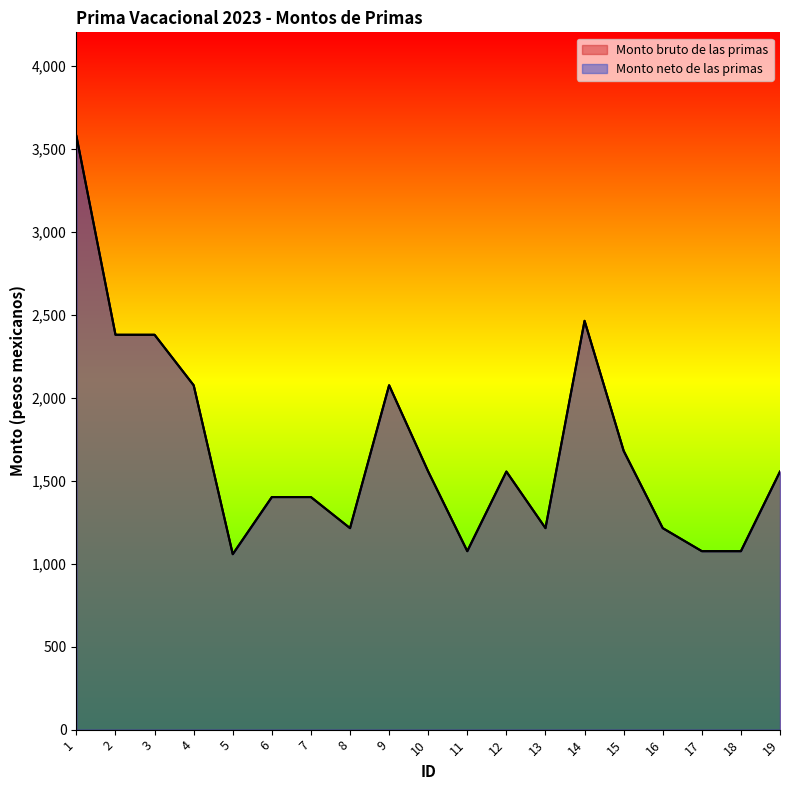

Is the value of Monto bruto de las primas at 12 greater than the value of Monto neto de las primas at 19?

No